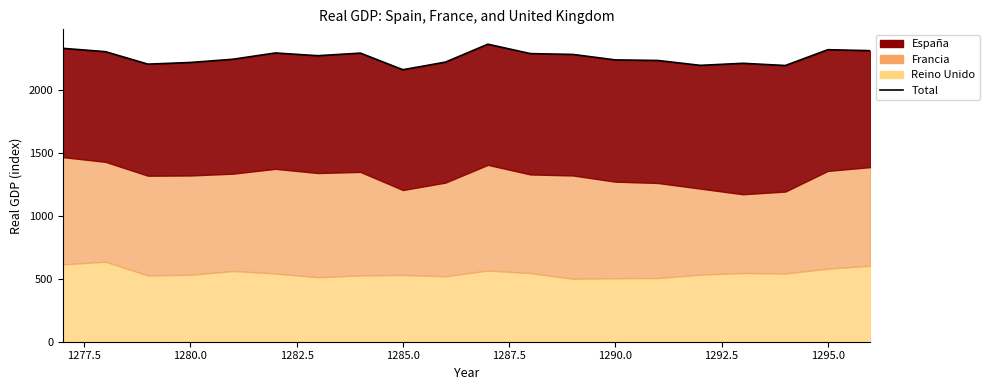

How many data points are less than 2272?

10